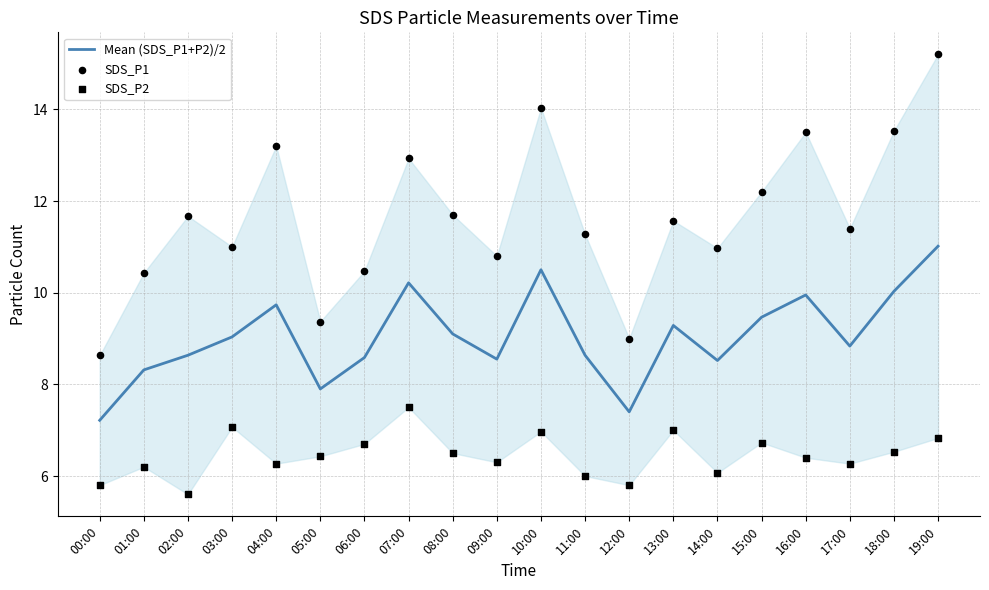

Is the value of Mean (SDS_P1+P2)/2 at 03:00 greater than the value of SDS_P1 at 07:00?

No